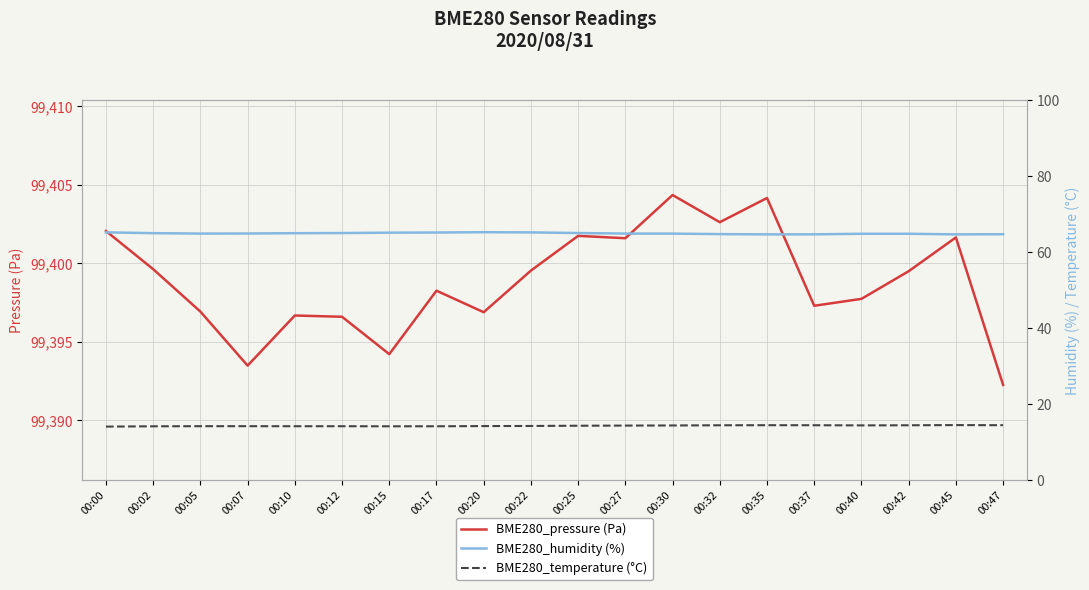

List the labels in order of BME280_pressure (Pa) value, largest first.

00:30, 00:35, 00:32, 00:00, 00:25, 00:45, 00:27, 00:02, 00:22, 00:42, 00:17, 00:40, 00:37, 00:05, 00:20, 00:10, 00:12, 00:15, 00:07, 00:47